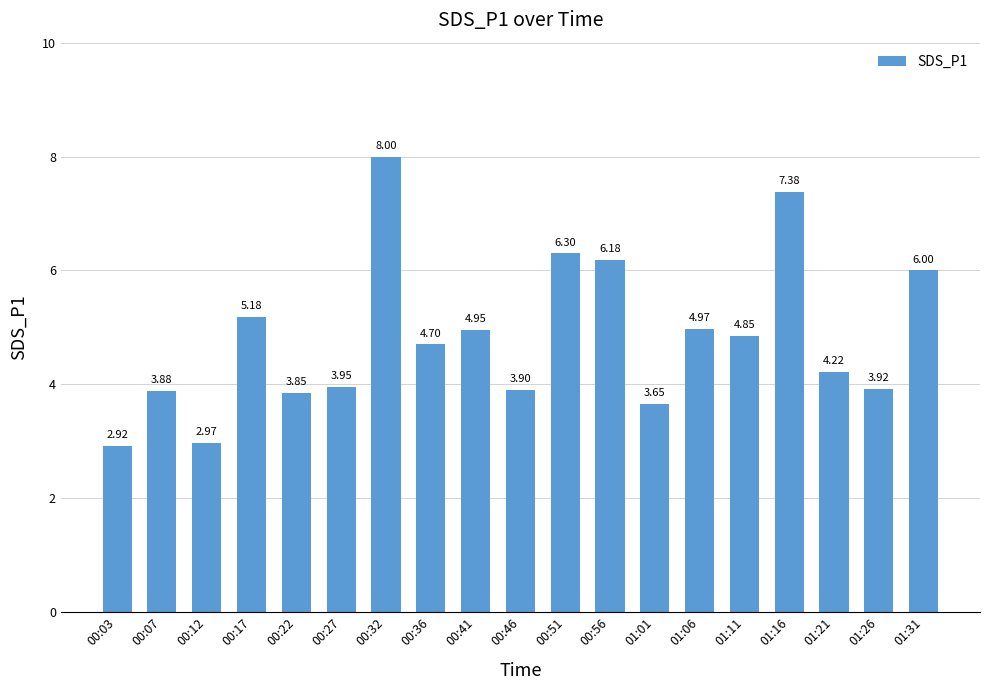

What is the ratio of the value at 01:21 to the value at 00:46?

1.1